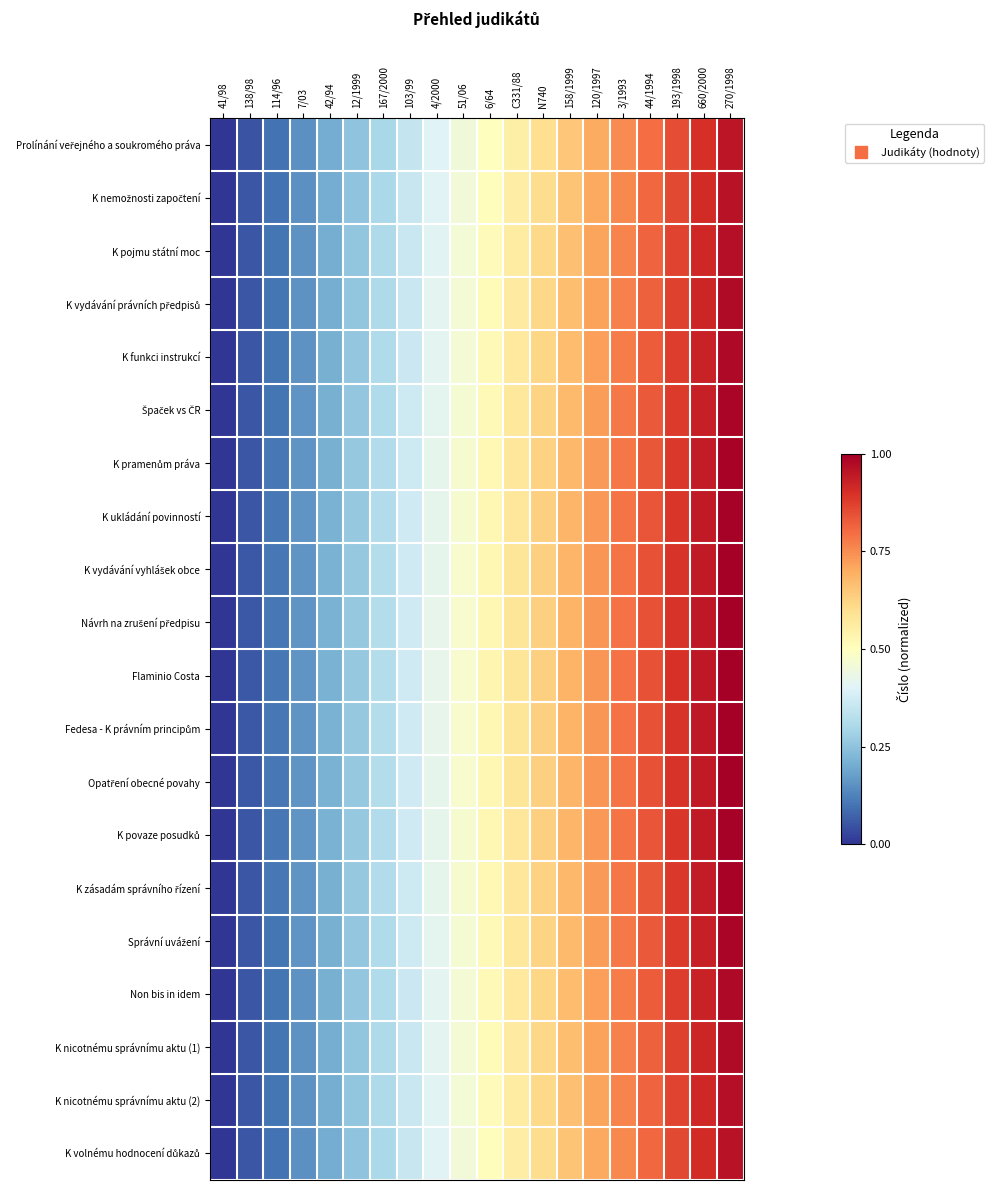

At how many categories does at least one series exceed 0?

20